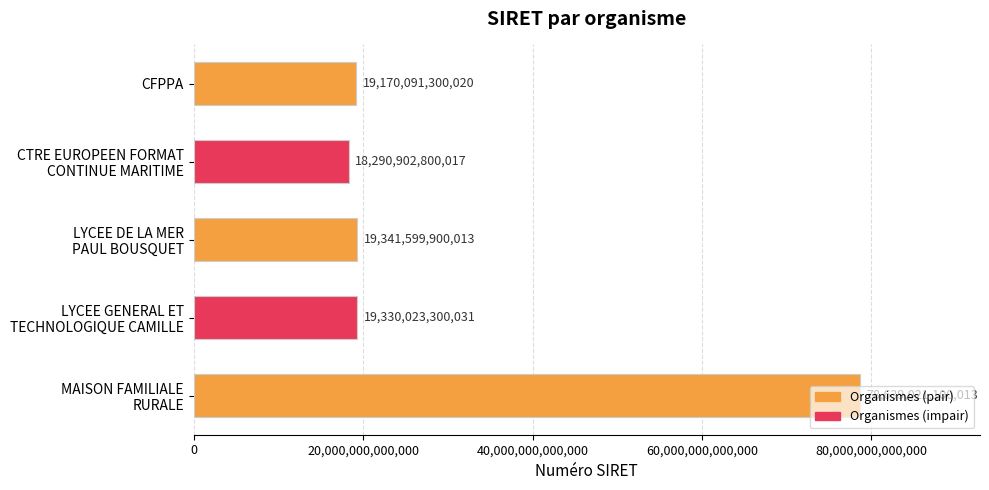

Rank the categories by value from lowest to highest.

CTRE EUROPEEN FORMAT
CONTINUE MARITIME, CFPPA, LYCEE GENERAL ET
TECHNOLOGIQUE CAMILLE, LYCEE DE LA MER
PAUL BOUSQUET, MAISON FAMILIALE
RURALE